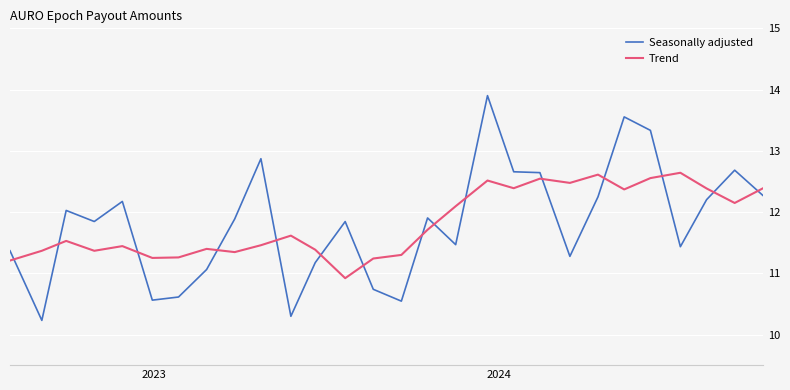

After their last crossing, which series has the higher values: Trend or Seasonally adjusted?

Trend